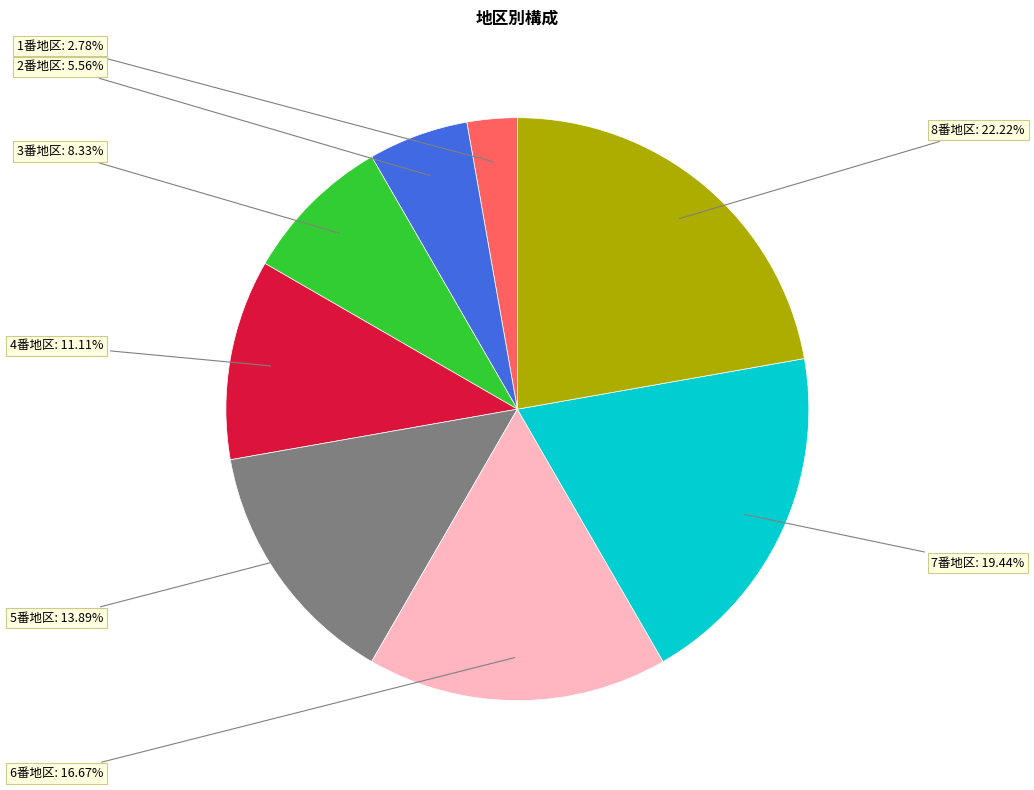

Is there a majority slice in this chart?

No